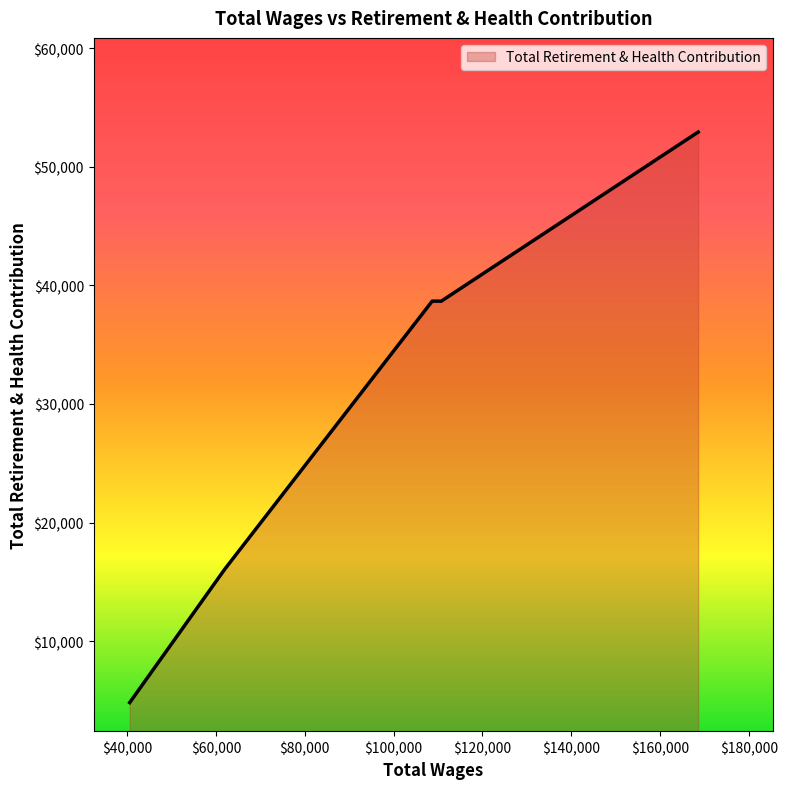

What is the difference between the second highest and second lowest values?

22611